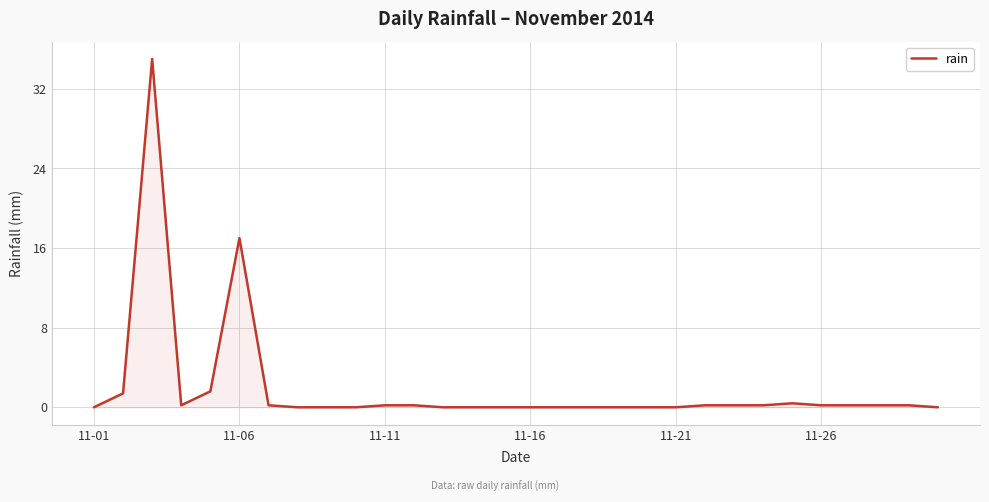

Count the number of data series in this chart.

1